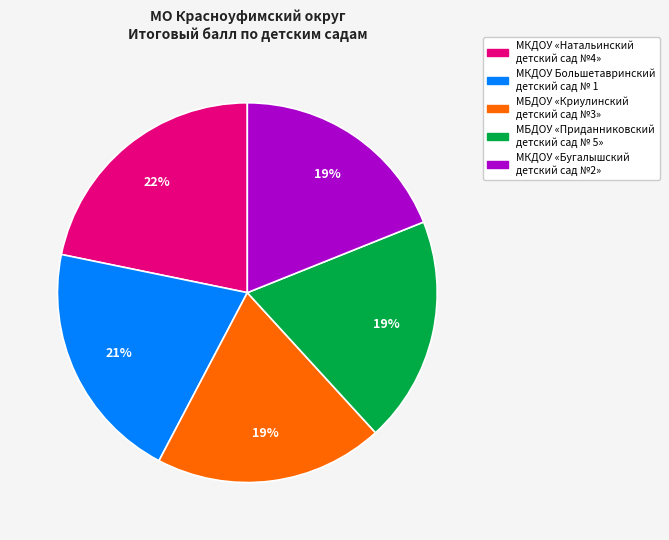

Do МБДОУ «Криулинский детский сад №3» and МКДОУ «Натальинский детский сад №4» together represent more than half of the pie?

No